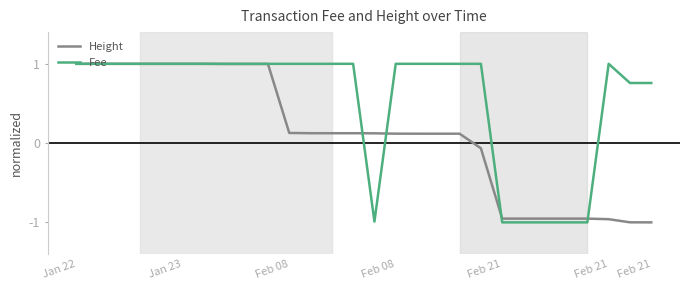

What is the maximum value for Height?

1.0